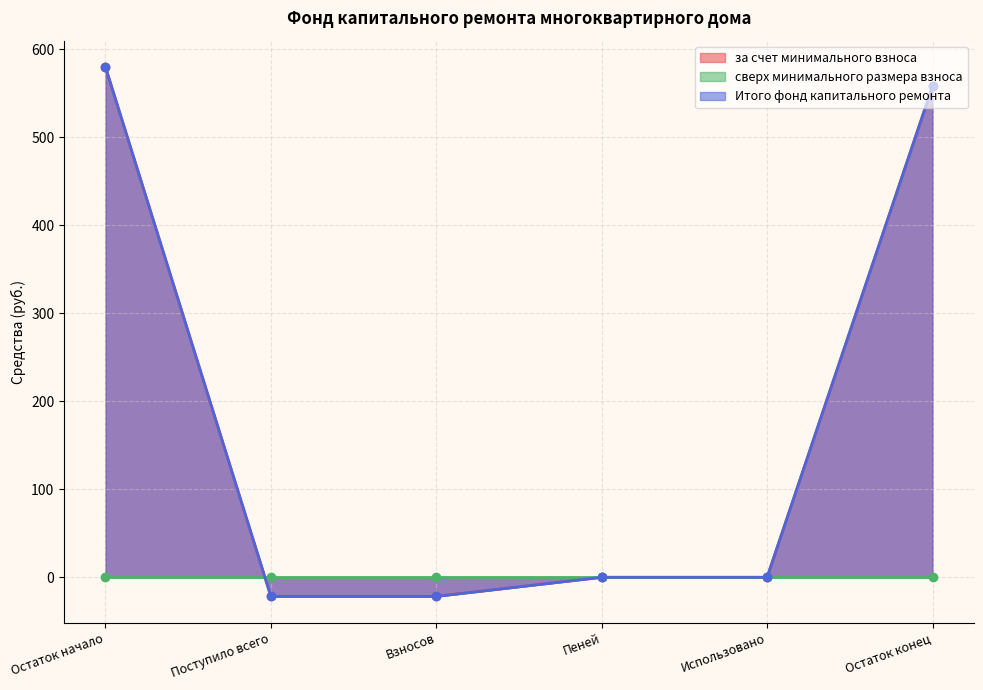

Which series has the largest range (max minus min)?

за счет минимального взноса